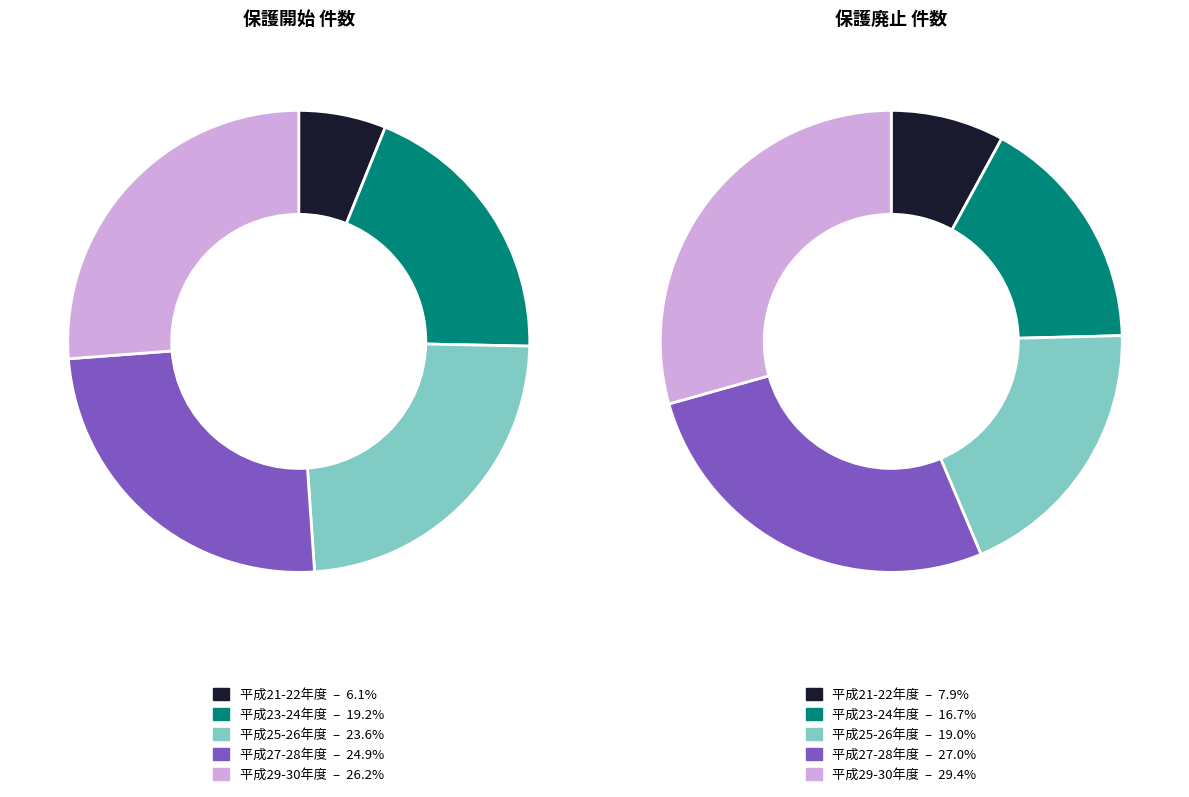

What is the total percentage of 平成24年度 and 平成23年度?

19.2%